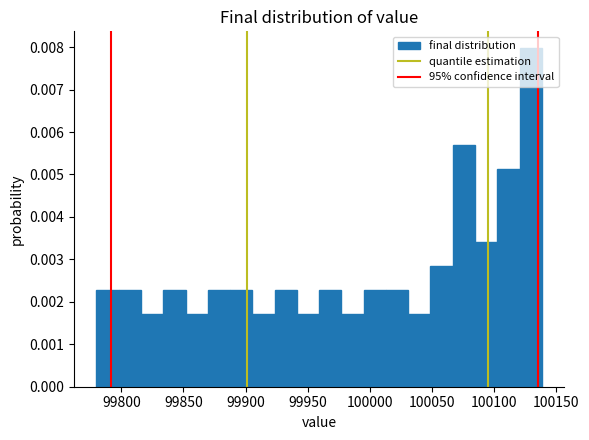

Around what value on the x-axis is the tallest bar? Give the approximate position of its centre, as read against the axis.

100130